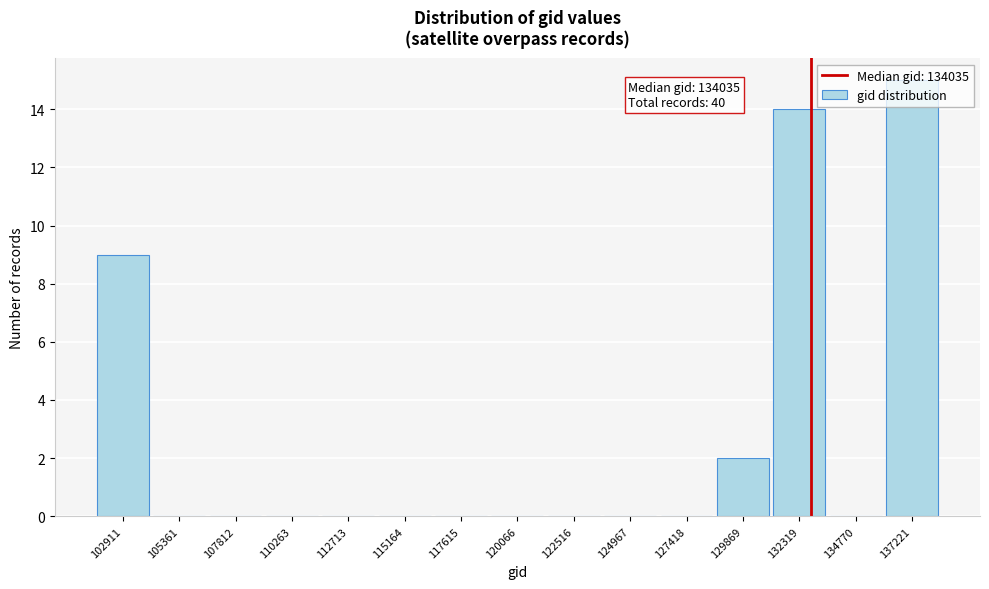

What is the change in value from 102911 to 110263?

-9